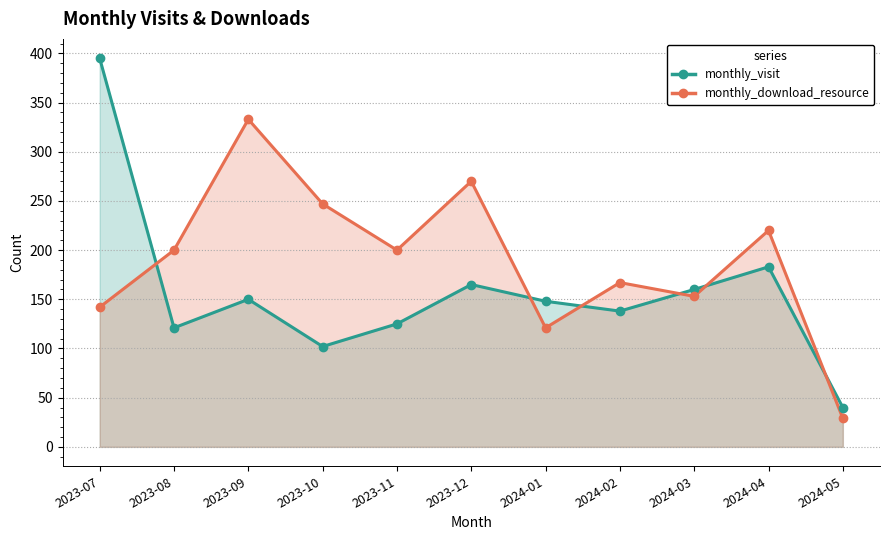

What are all the series names shown in the legend?

monthly_visit, monthly_download_resource